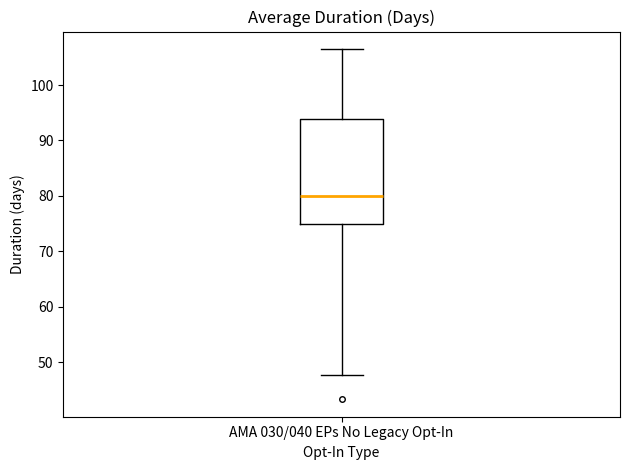

Where does the median line of the box for AMA 030/040 EPs No Legacy Opt-In sit on the y-axis? The values are not printed on the chart, so give them approximately, as read against the axis.

80